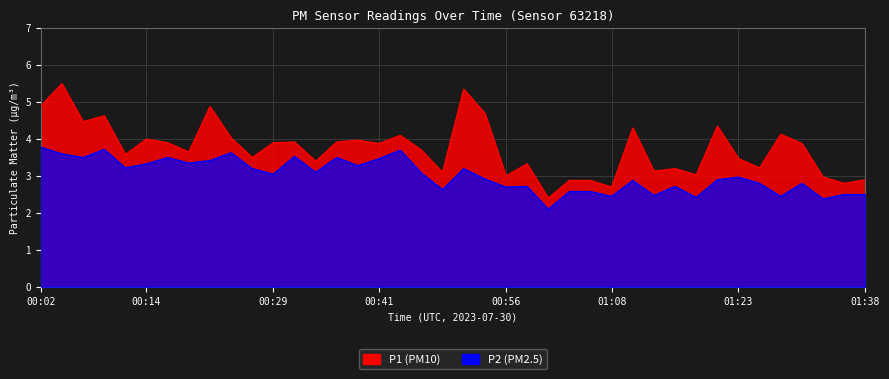

How many lines are shown in the chart?

2